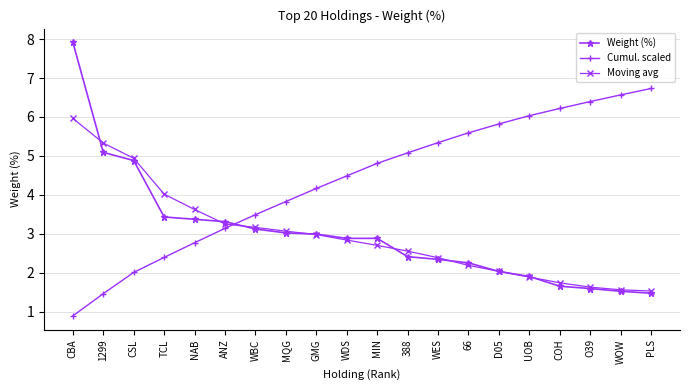

Which series has the widest spread of values?

Weight (%)